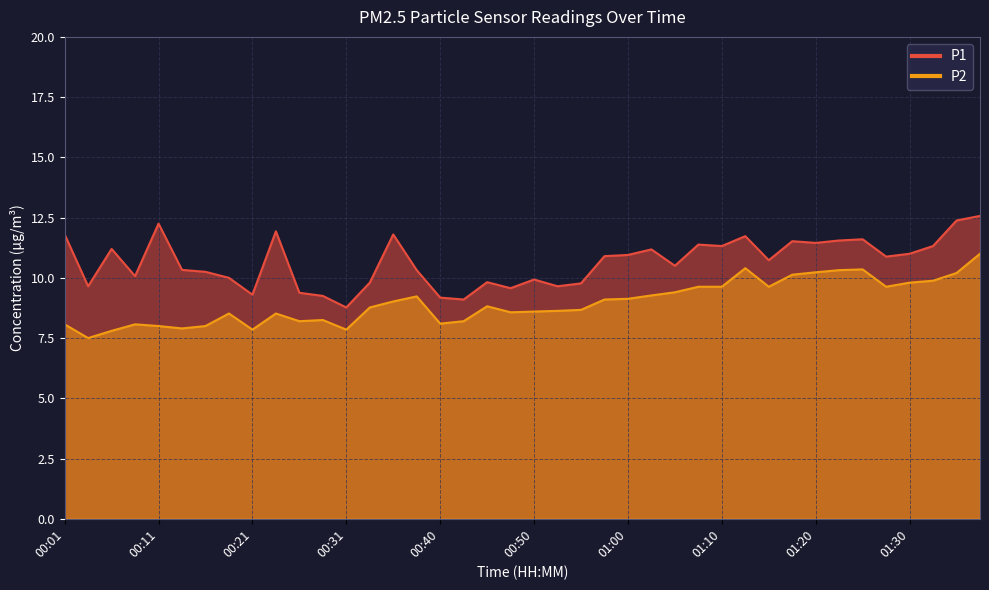

Reading left to right, transcribe all the data shown in this chart.

P1: 11.8	9.7	11.2	10.1	12.2	10.3	10.2	10.0	9.3	11.9	9.4	9.2	8.8	9.8	11.8	10.3	9.2	9.1	9.8	9.6	9.9	9.7	9.8	10.9	10.9	11.2	10.5	11.4	11.3	11.7	10.7	11.5	11.4	11.6	11.6	10.9	11.0	11.3	12.4	12.6
P2: 8.1	7.5	7.8	8.1	8.0	7.9	8.0	8.5	7.8	8.5	8.2	8.2	7.8	8.8	9.0	9.2	8.1	8.2	8.8	8.6	8.6	8.6	8.7	9.1	9.1	9.3	9.4	9.6	9.6	10.4	9.6	10.1	10.2	10.3	10.3	9.6	9.8	9.9	10.2	11.0